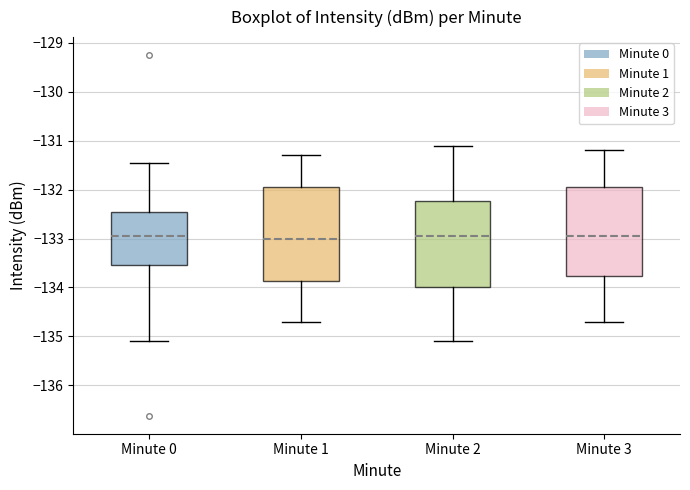

Reading left to right, transcribe this box plot: for each box, give where its median line is, the range the box spans, and where its two whiskers end, as read against the y-axis. The values are not printed on the chart, so give them approximately, as read against the axis.

Minute 0: median -133.0, box -133.5 to -132.5, whiskers -135.1 to -131.5
Minute 1: median -133.0, box -133.9 to -131.9, whiskers -134.7 to -131.3
Minute 2: median -132.9, box -134.0 to -132.2, whiskers -135.1 to -131.1
Minute 3: median -132.9, box -133.8 to -131.9, whiskers -134.7 to -131.2